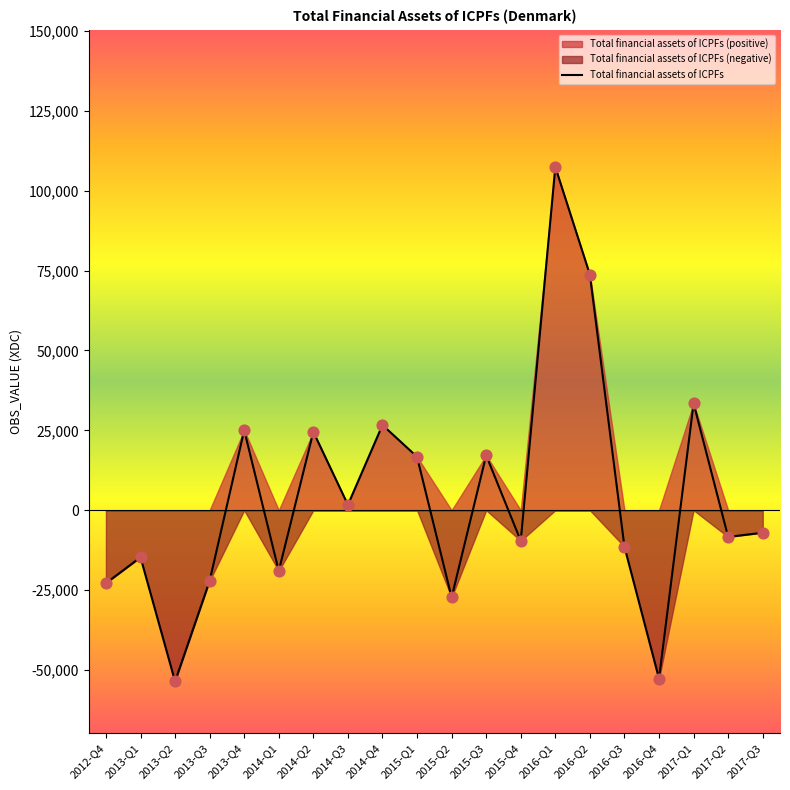

What is the change in value from 2013-Q4 to 2014-Q4?

+1611